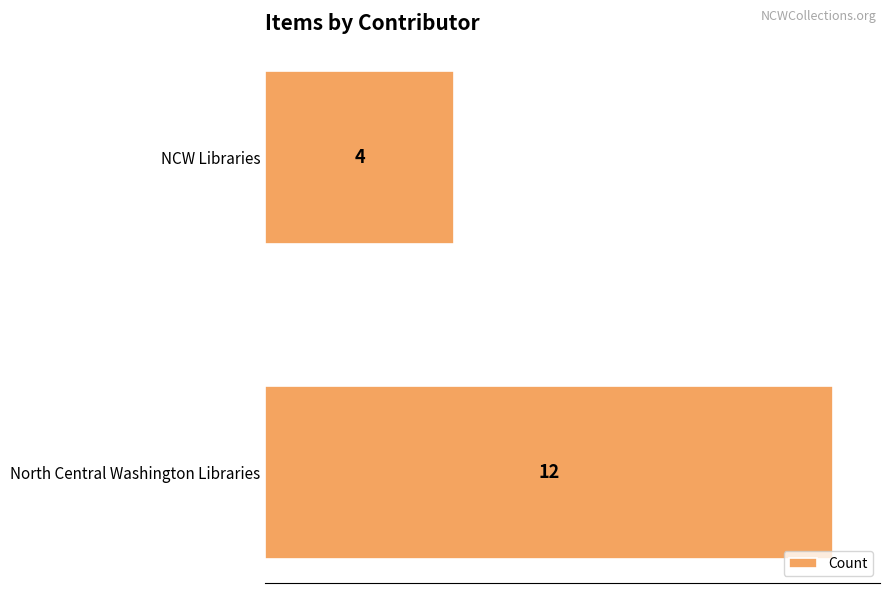

How many bars are there in total?

2